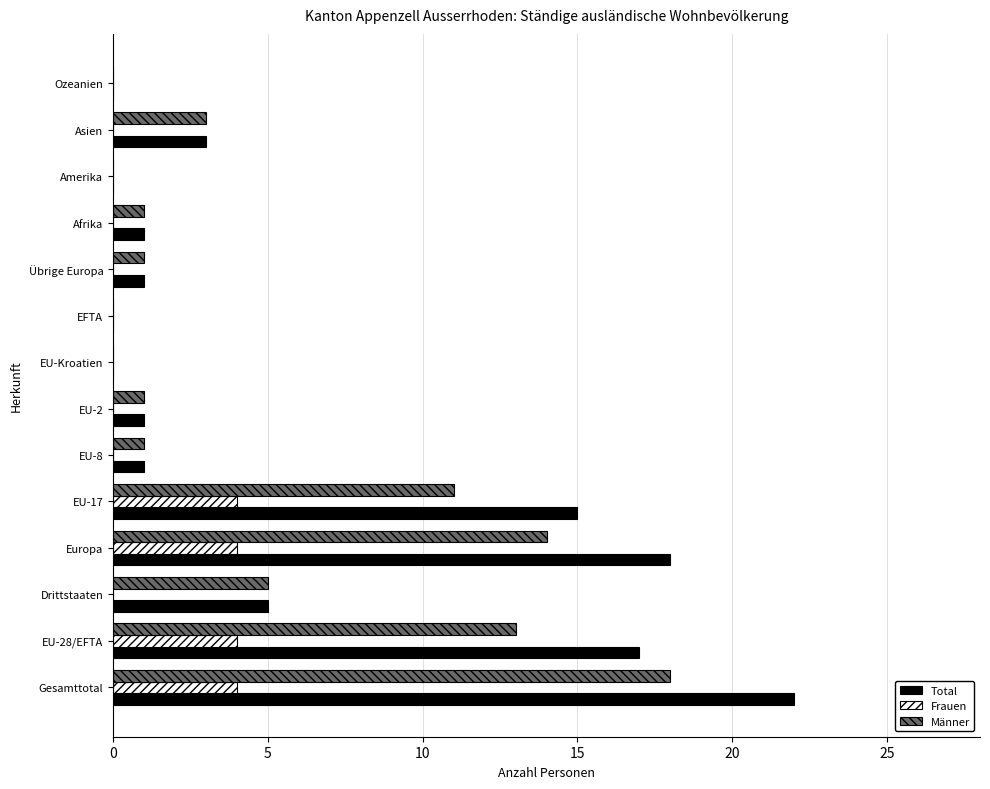

The Männer series shows 0 at EFTA. True or false?

True